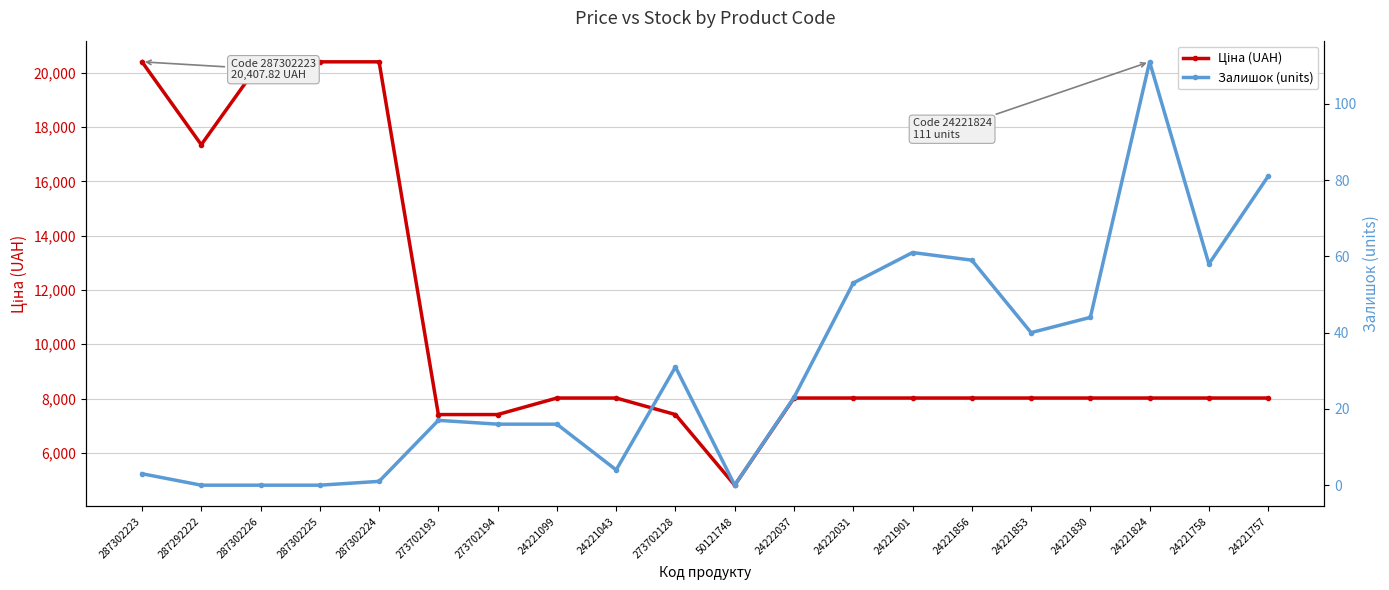

What is the average value of the Ціна (UAH) series?

10711.7